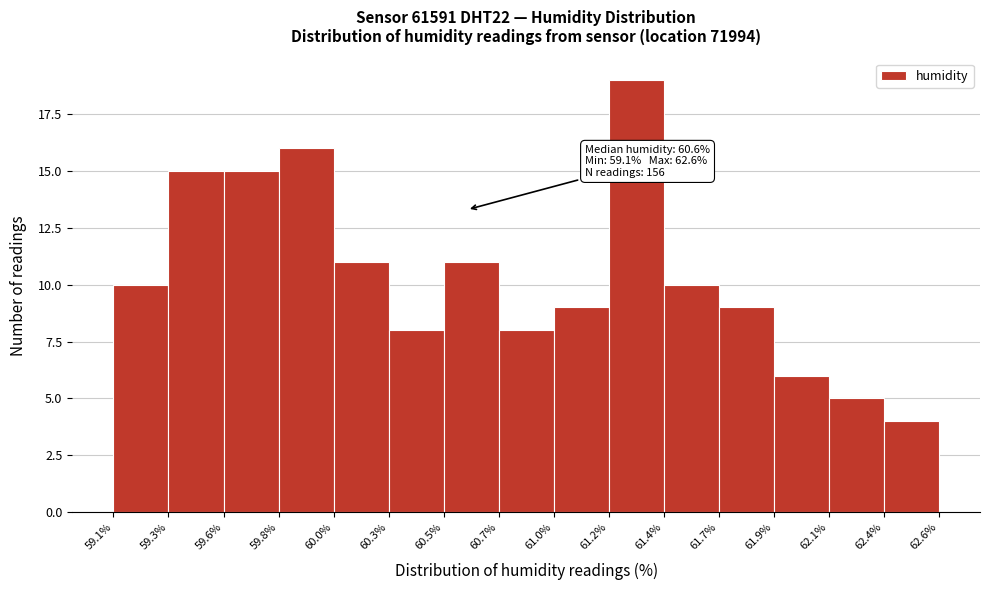

Which range on the x-axis has the tallest bar?

61.2% to 61.4%